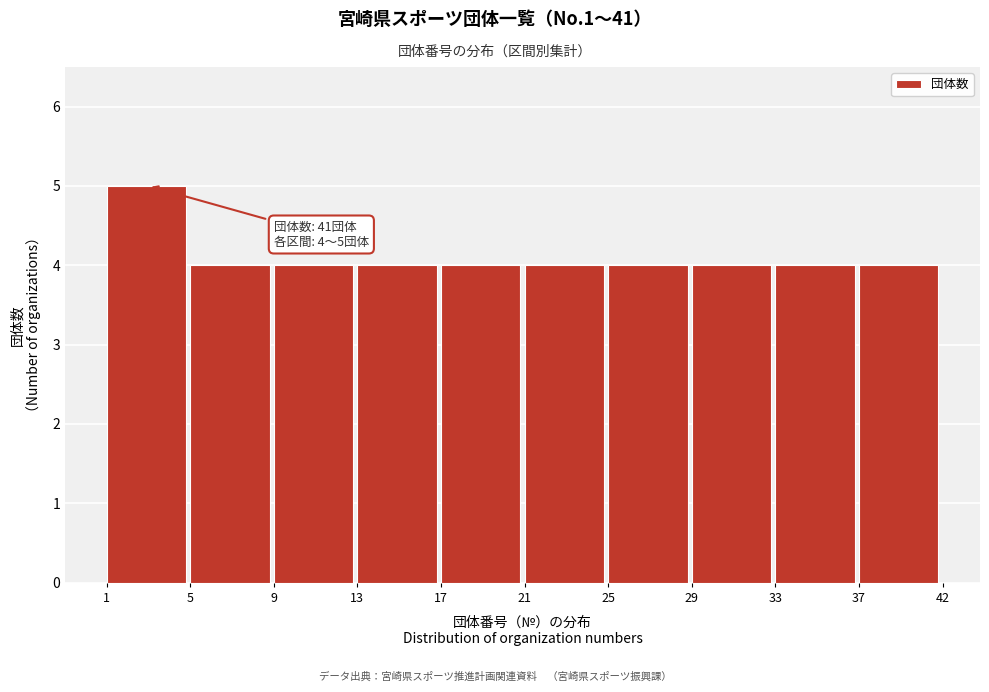

Reading left to right, list all the values displayed in this chart.

5	4	4	4	4	4	4	4	4	4